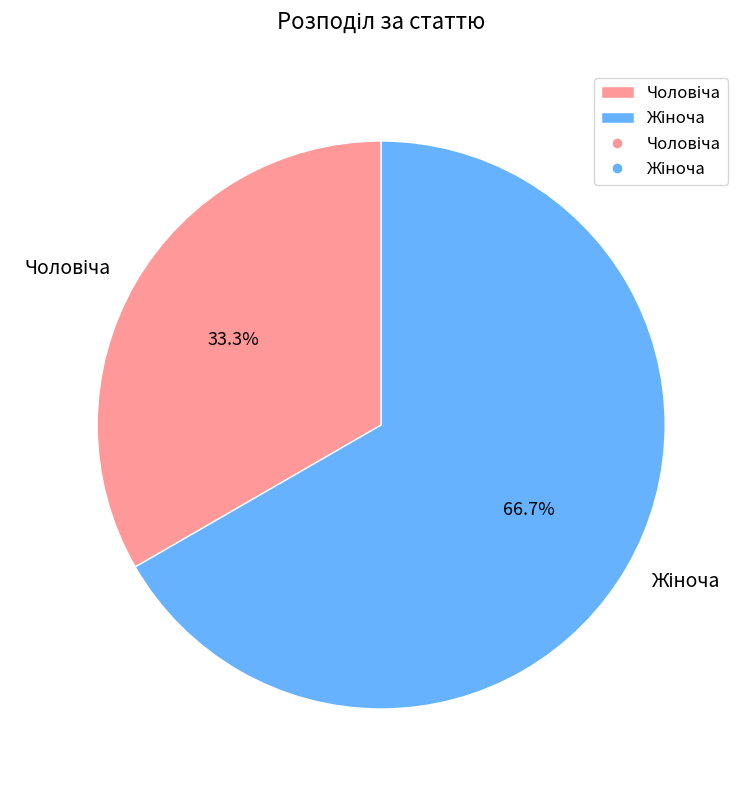

Does any single category account for the majority?

Yes